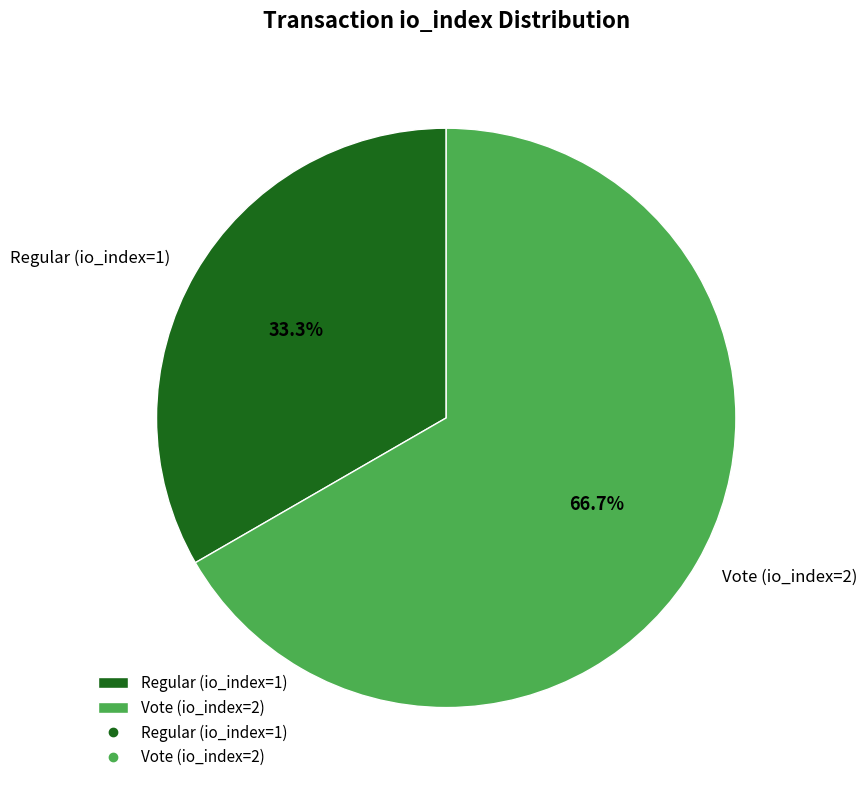

To the nearest percent, what is the average slice percentage?

50%